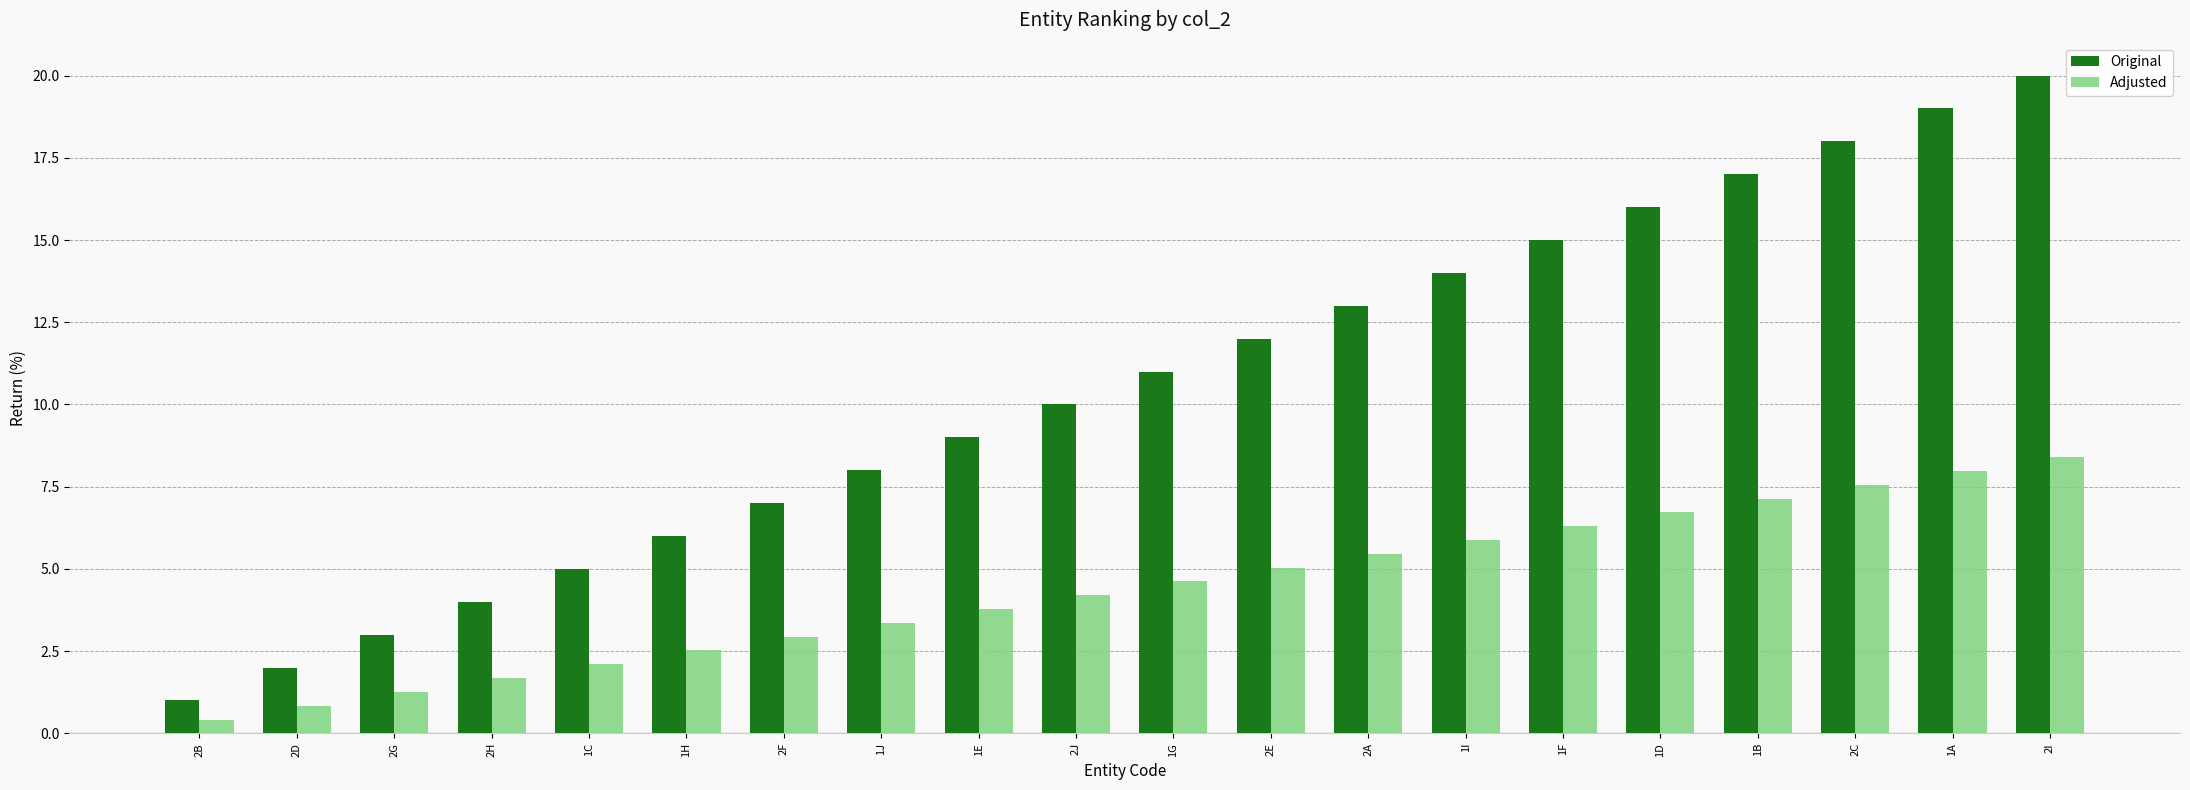

True or false: Original has a value of 20.0 at 2I.

True